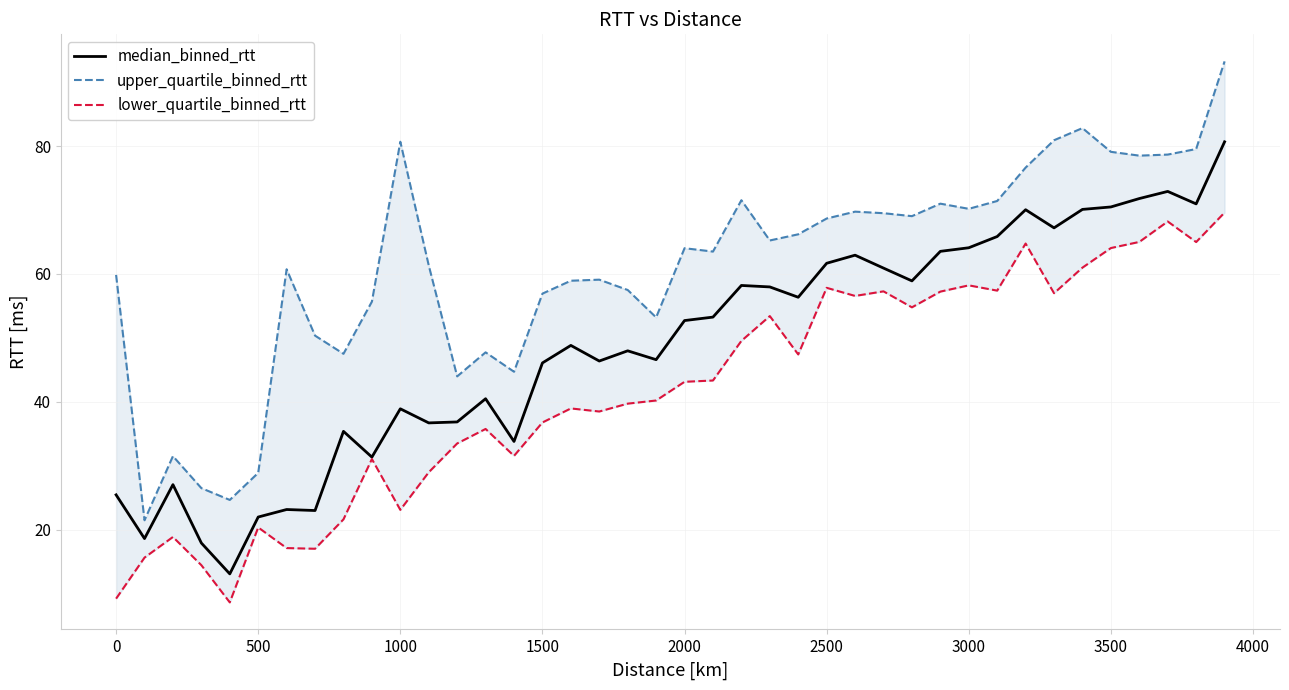

What is the highest value of the median_binned_rtt series?

80.7